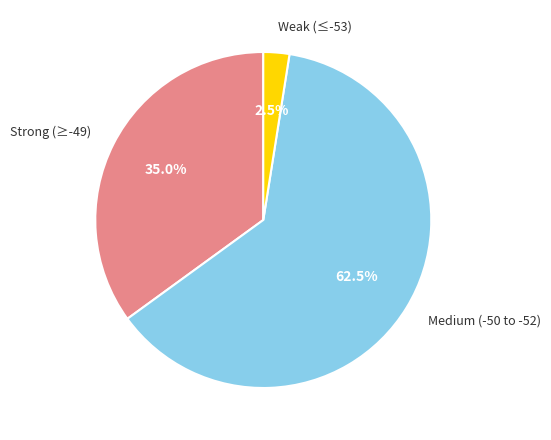

Is there a majority slice in this chart?

Yes